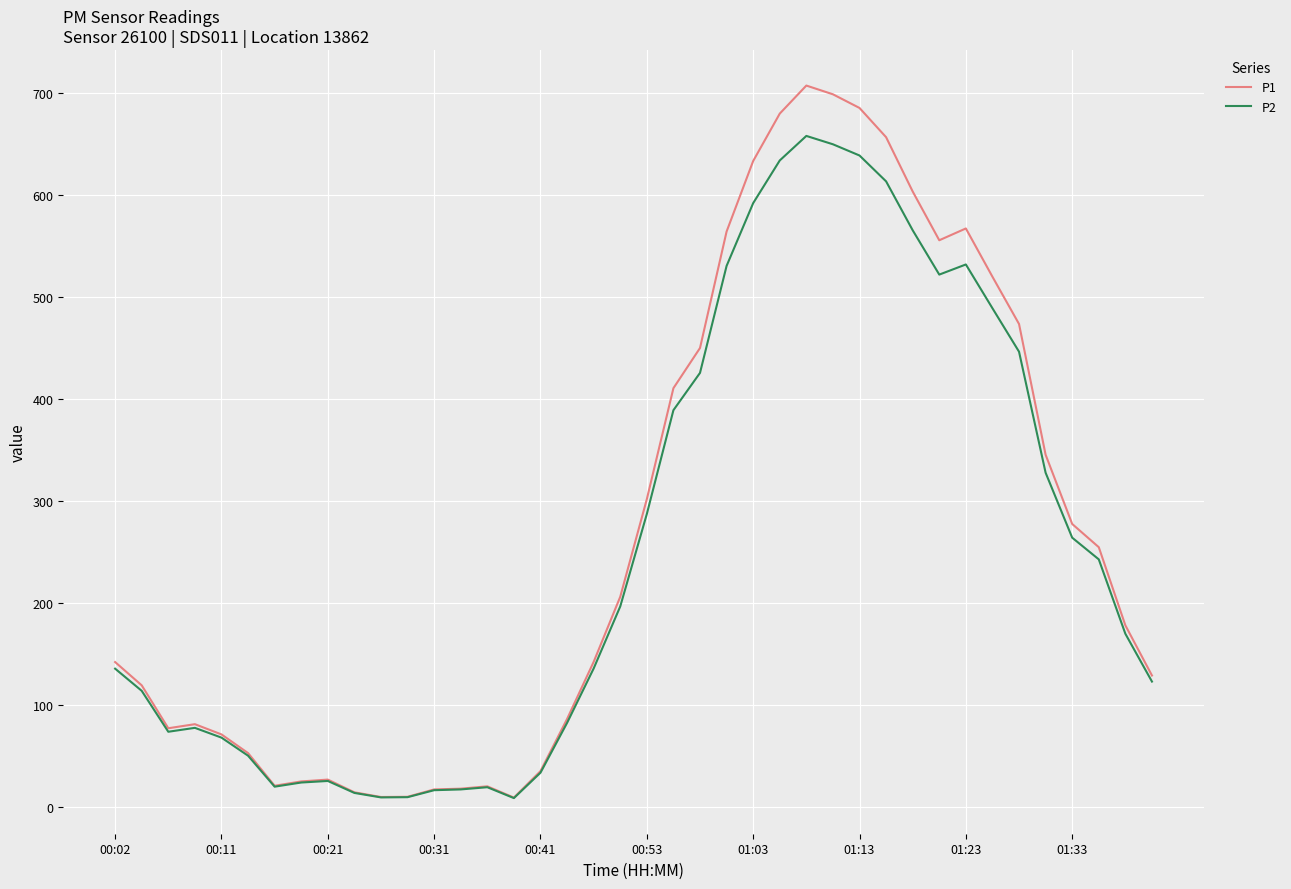

At how many categories does at least one series exceed 160?

20